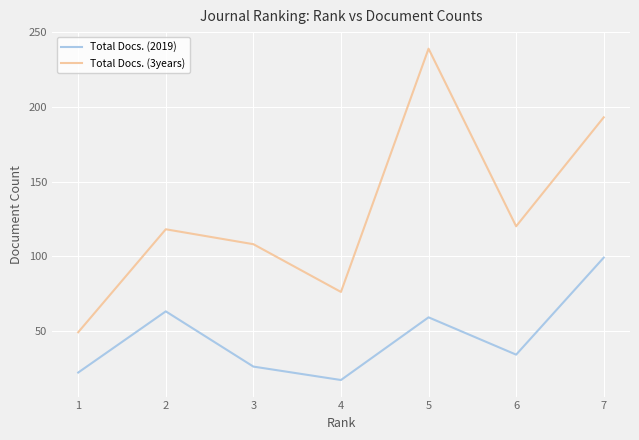

Which label corresponds to the smallest value in the chart?

4